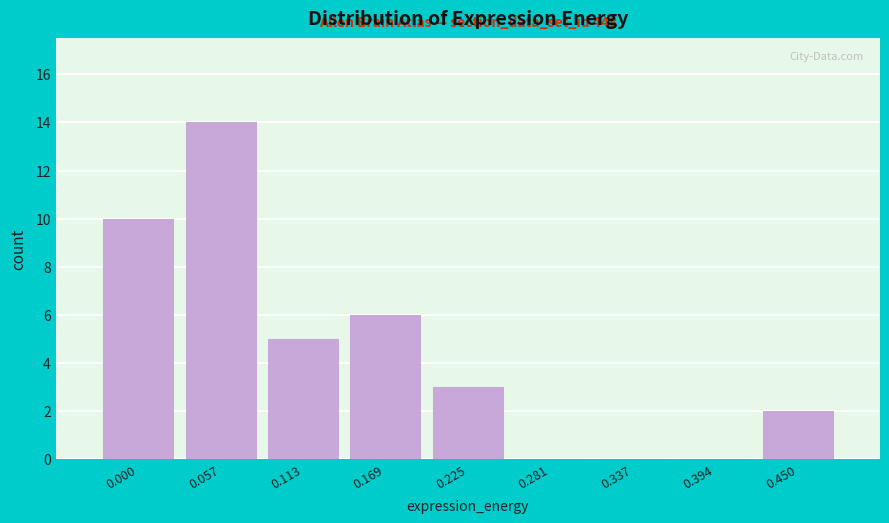

Reading right to left, transcribe all the data shown in this chart.

0.450=2	0.394=0	0.337=0	0.281=0	0.225=3	0.169=6	0.113=5	0.057=14	0.000=10